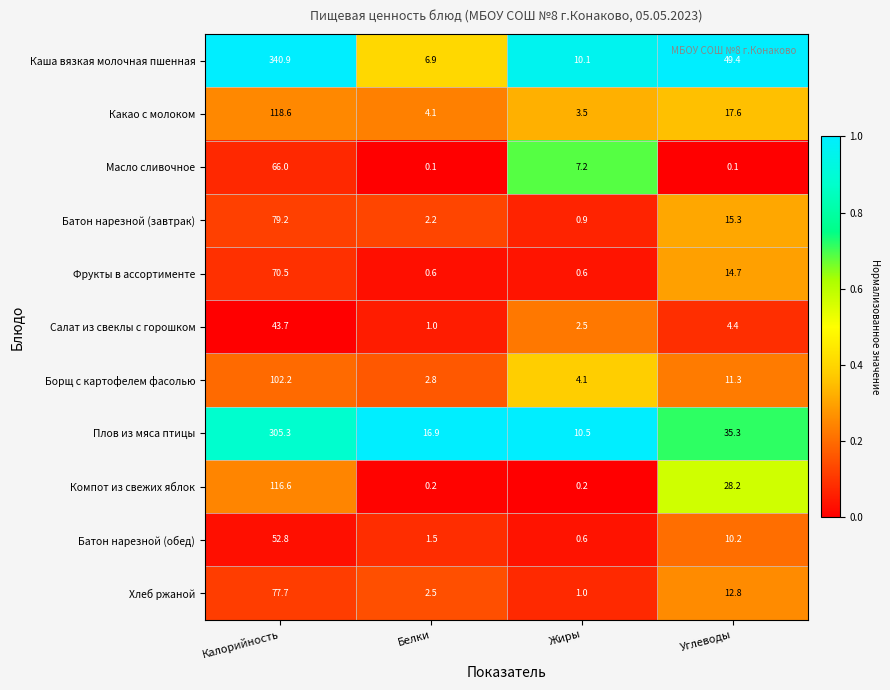

True or false: Батон нарезной (завтрак) has a value of 1.4 at Жиры.

False